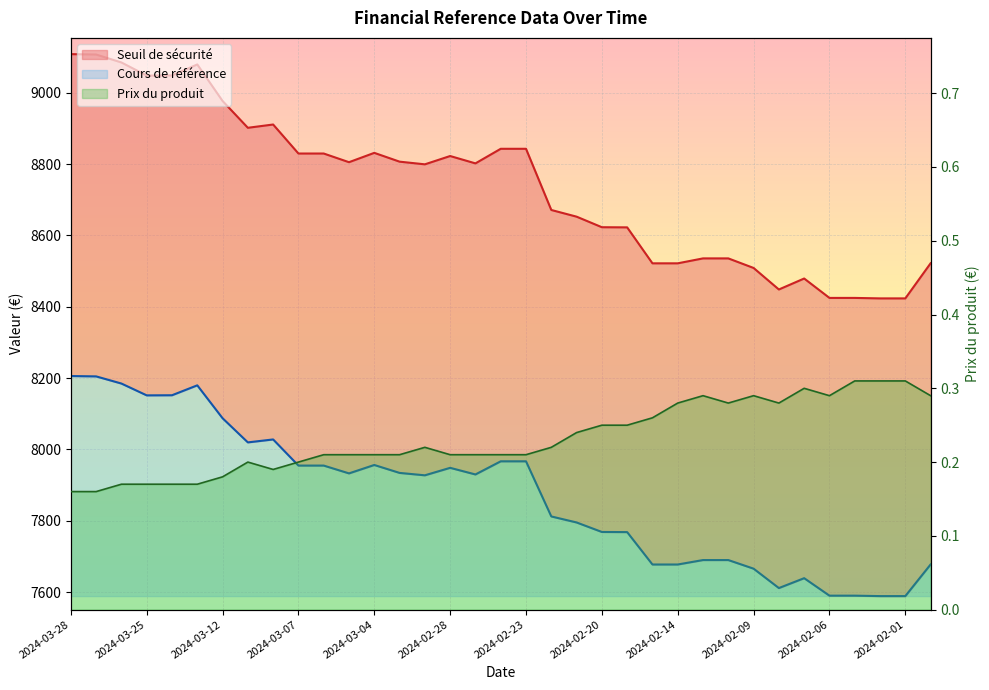

True or false: Seuil de sécurité and Cours de référence cross at least once.

False